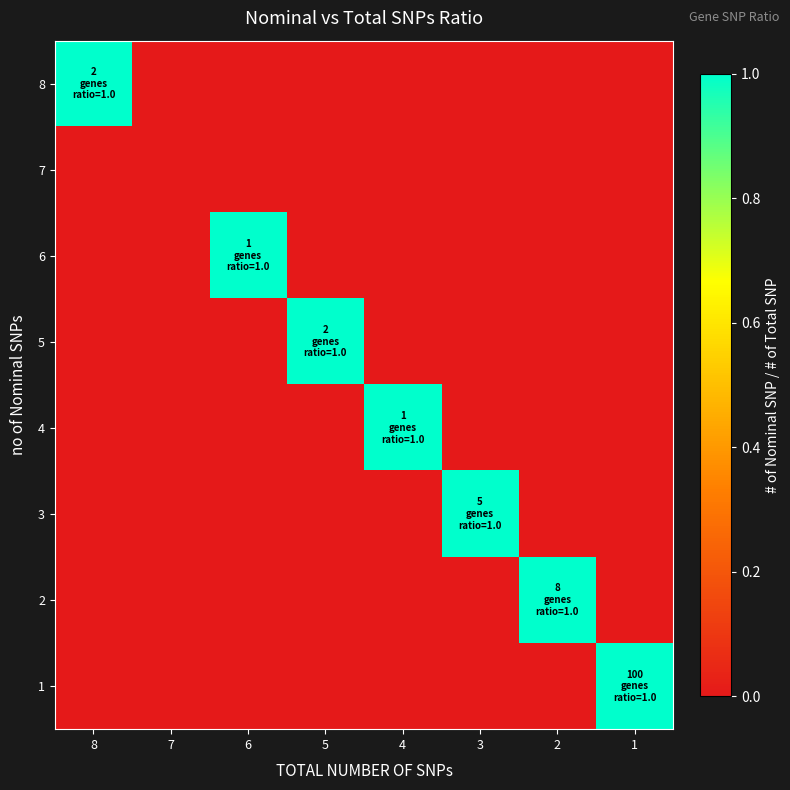

List the labels in order of 3 value, largest first.

3, 8, 7, 6, 5, 4, 2, 1